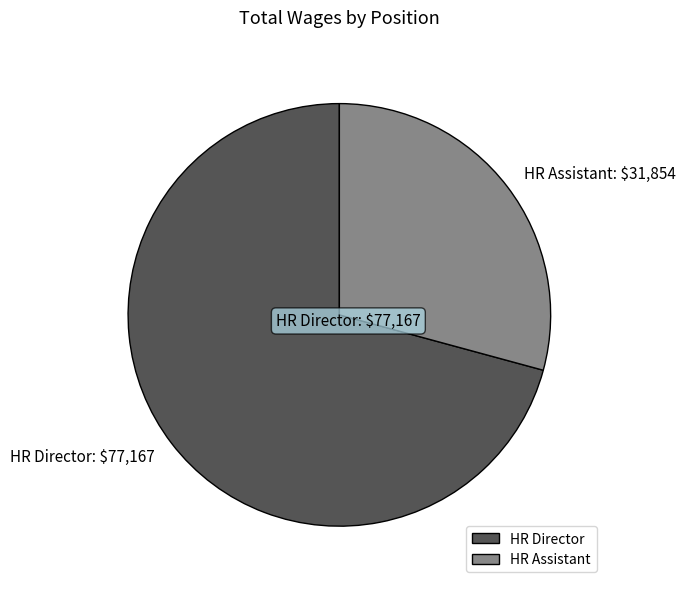

Rank the categories by value from lowest to highest.

HR Assistant, HR Director